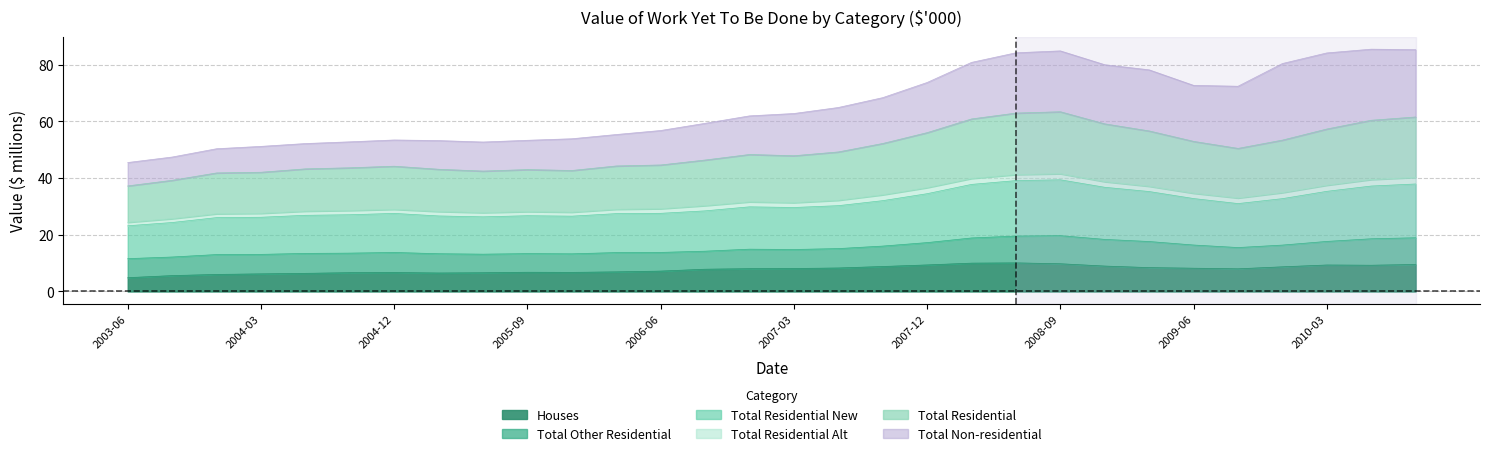

What is the highest value of the Houses series?

10.1